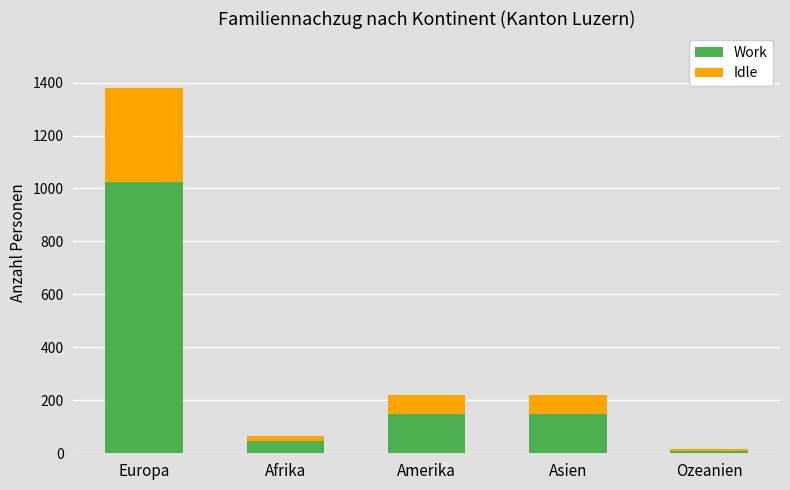

At which label does Work reach its peak?

Europa